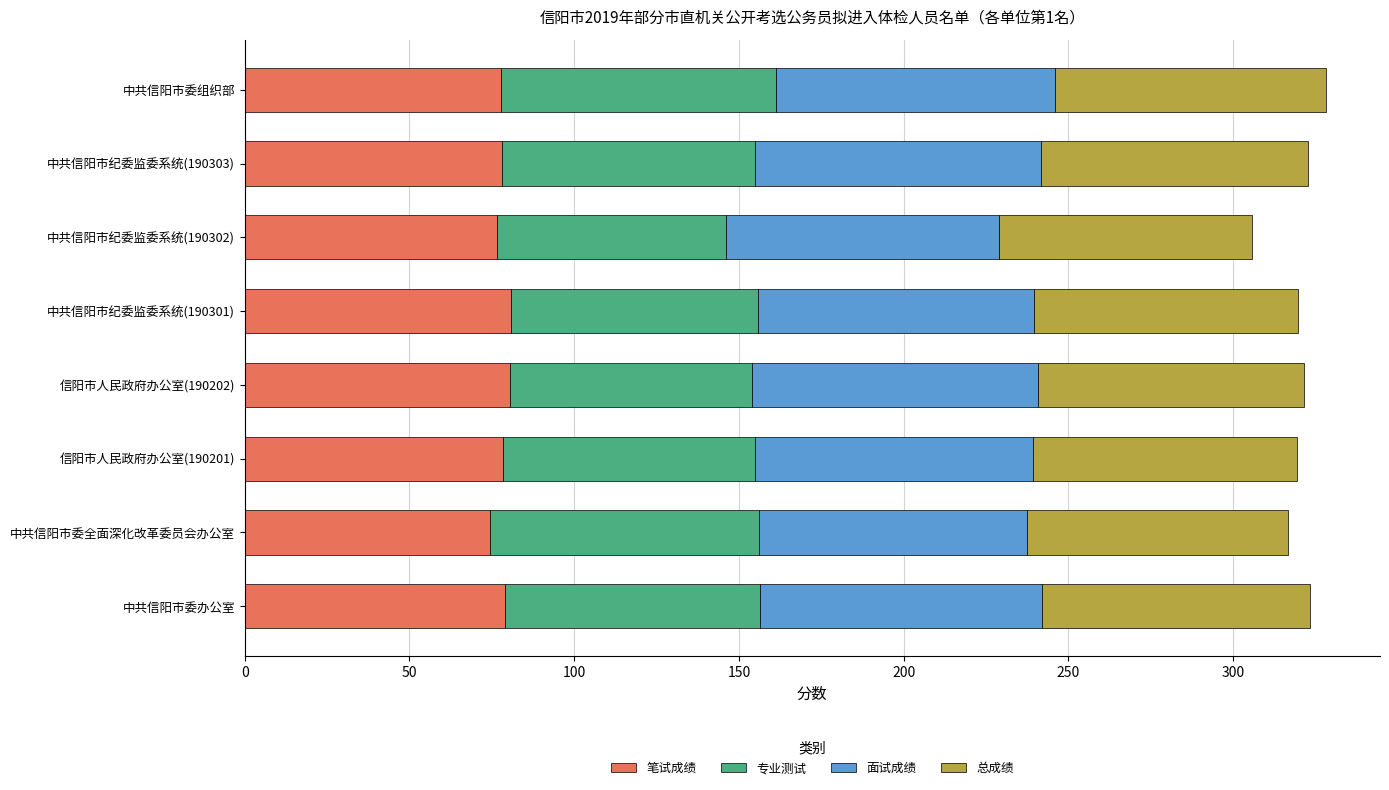

True or false: 笔试成绩 has a value of 132.2 at 中共信阳市委组织部.

False